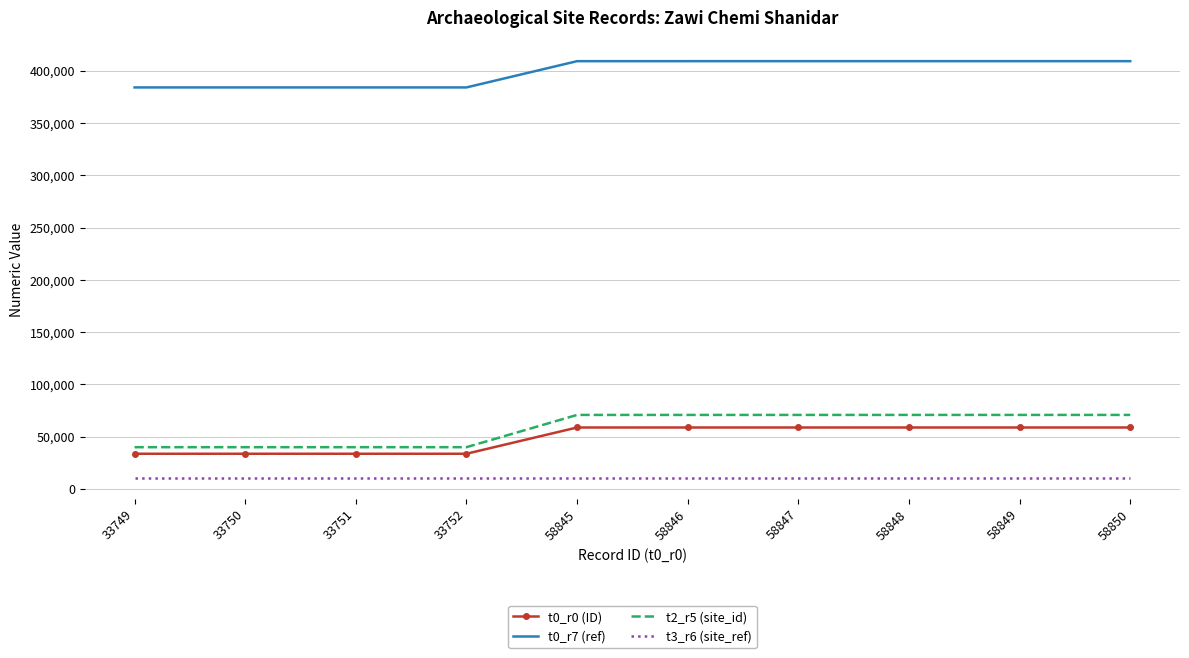

What is the greatest value displayed?

409040